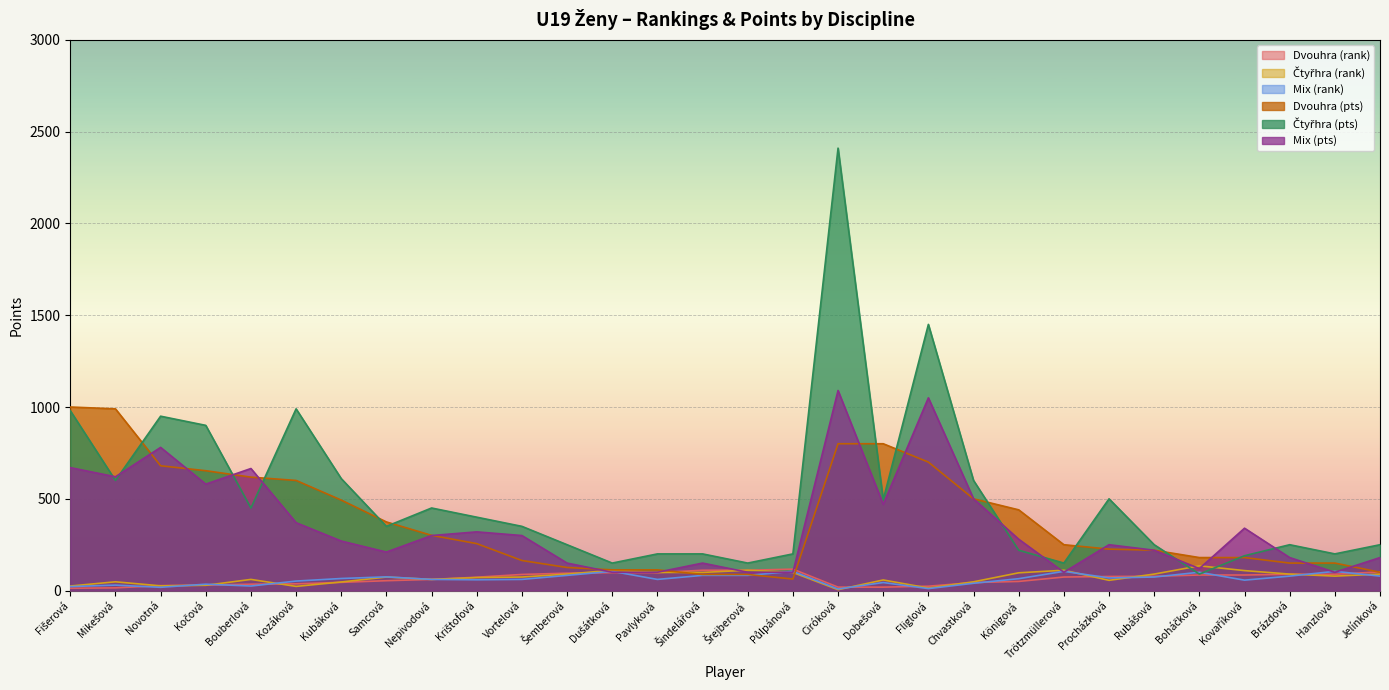

List the labels in order of Dvouhra (pts) value, largest first.

Fišerová, Mikešová, Ciróková, Dobešová, Fliglová, Novotná, Kočová, Bouberlová, Kozáková, Chvastková, Kubáková, Königová, Samcová, Nepivodová, Krištofová, Trötzmüllerová, Procházková, Rubášová, Boháčková, Kovaříková, Vortelová, Brázdová, Hanzlová, Šemberová, Dušátková, Pavlyková, Jelínková, Šindelářová, Šrejberová, Půlpánová